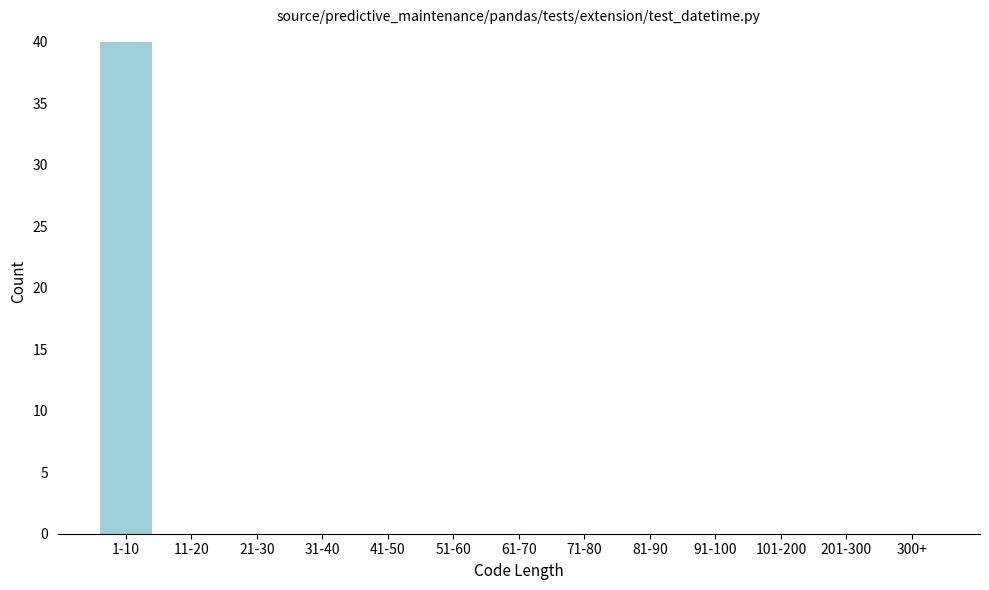

Reading left to right, transcribe all the data shown in this chart.

1-10=40	11-20=0	21-30=0	31-40=0	41-50=0	51-60=0	61-70=0	71-80=0	81-90=0	91-100=0	101-200=0	201-300=0	300+=0